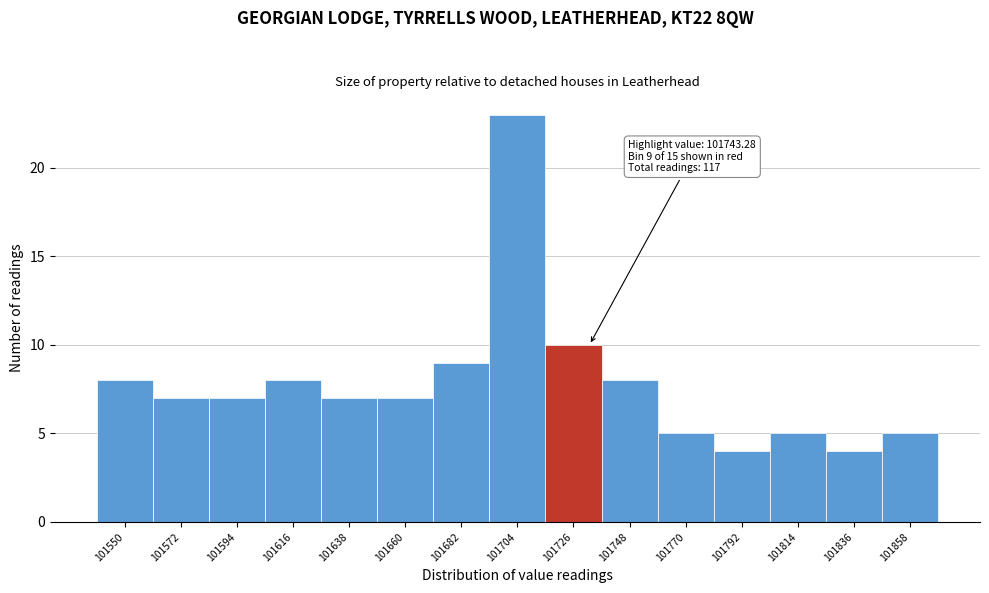

Reading right to left, list all the values displayed in this chart.

101858=5	101836=4	101814=5	101792=4	101770=5	101748=8	101726=10	101704=23	101682=9	101660=7	101638=7	101616=8	101594=7	101572=7	101550=8